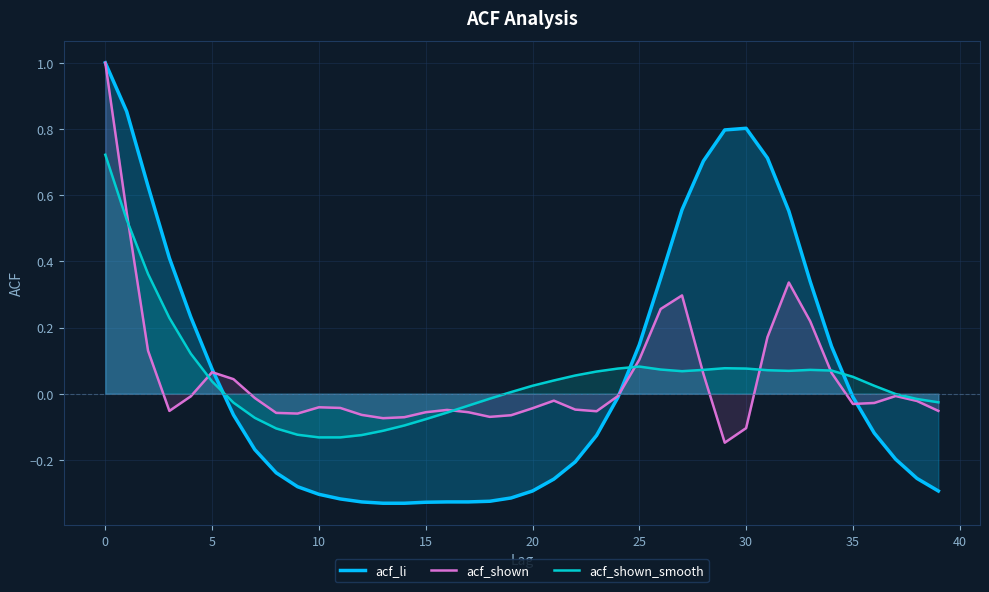

What is the value of the acf_shown_smooth point at the 4th from the left?

0.2